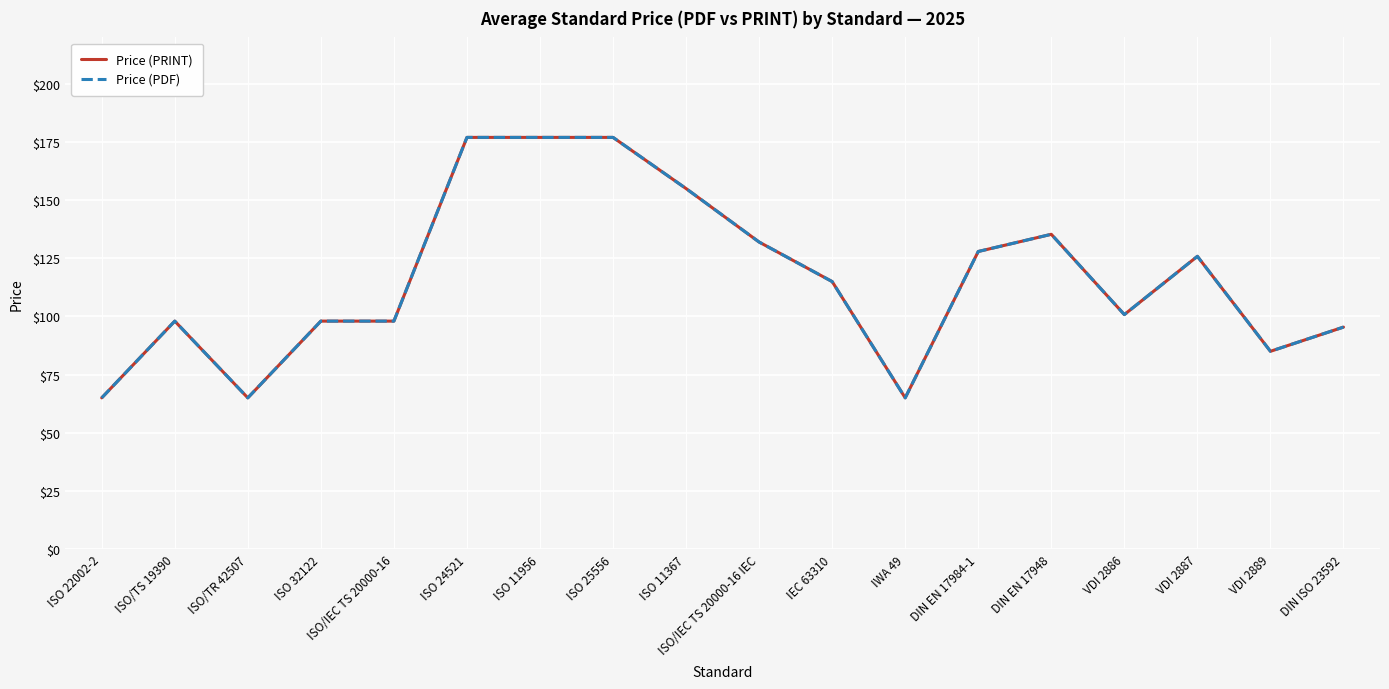

What value does the Price (PRINT) series have at ISO/TR 42507?

65.0